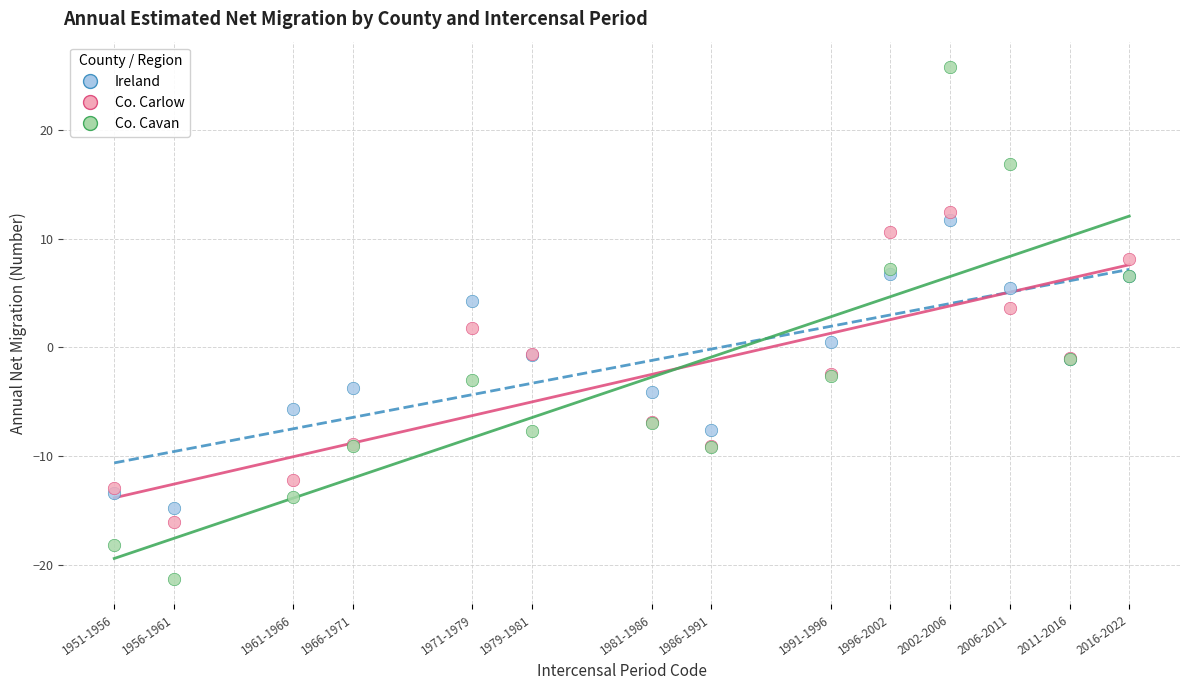

What are all the series names shown in the legend?

Ireland, Co. Carlow, Co. Cavan